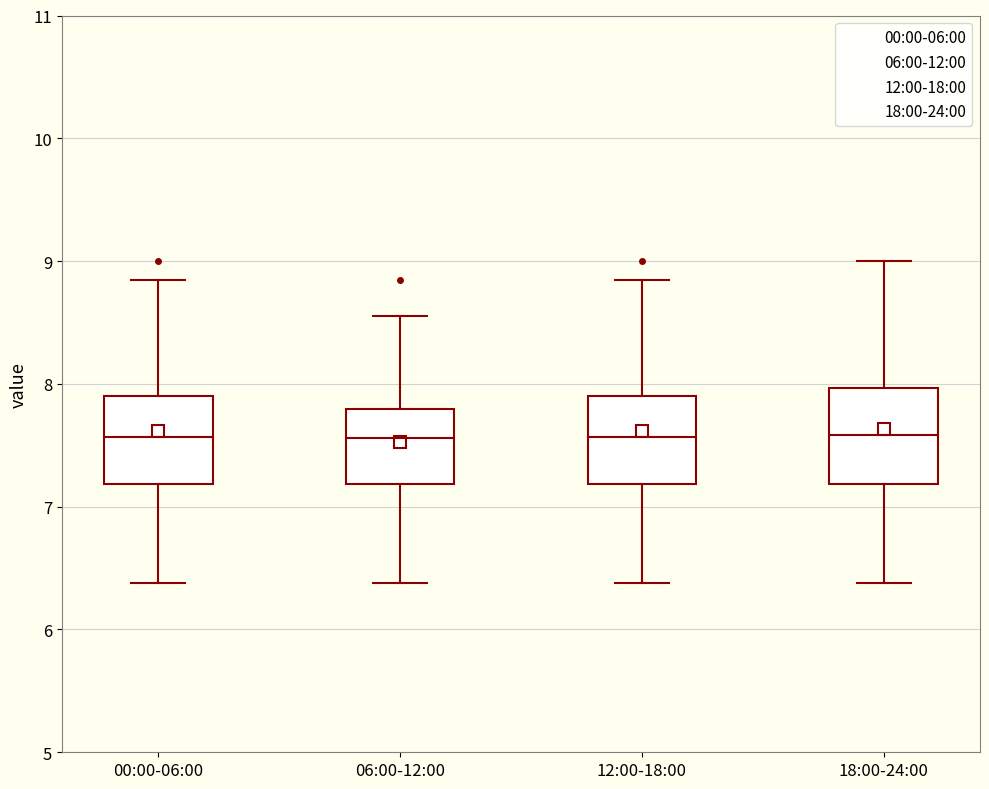

Where is the upper edge of the box for 12:00-18:00 on the y-axis? The values are not printed on the chart, so give them approximately, as read against the axis.

7.9